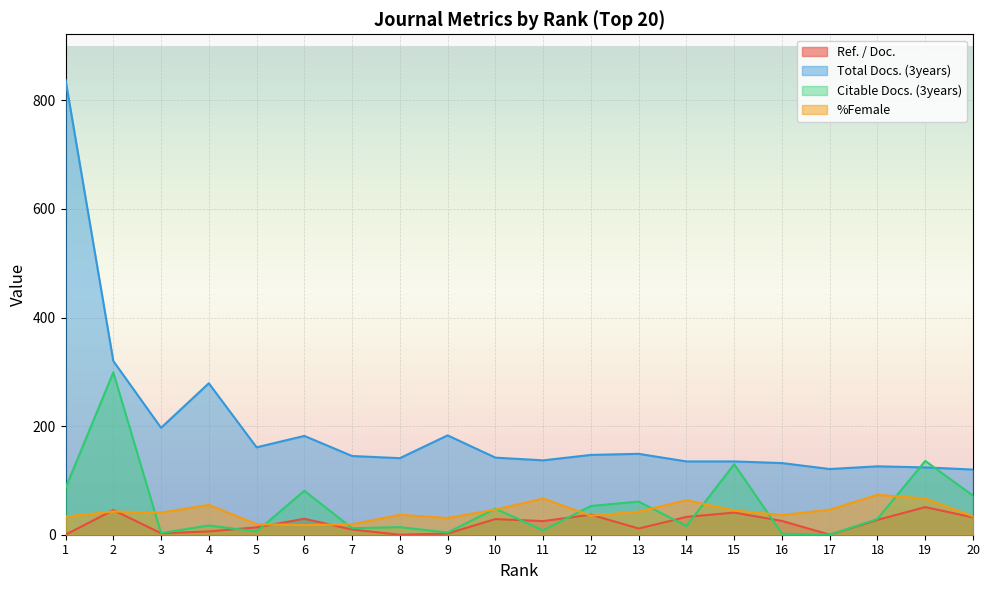

Rank the series at 3 from lowest to highest value.

Ref. / Doc., Citable Docs. (3years), %Female, Total Docs. (3years)